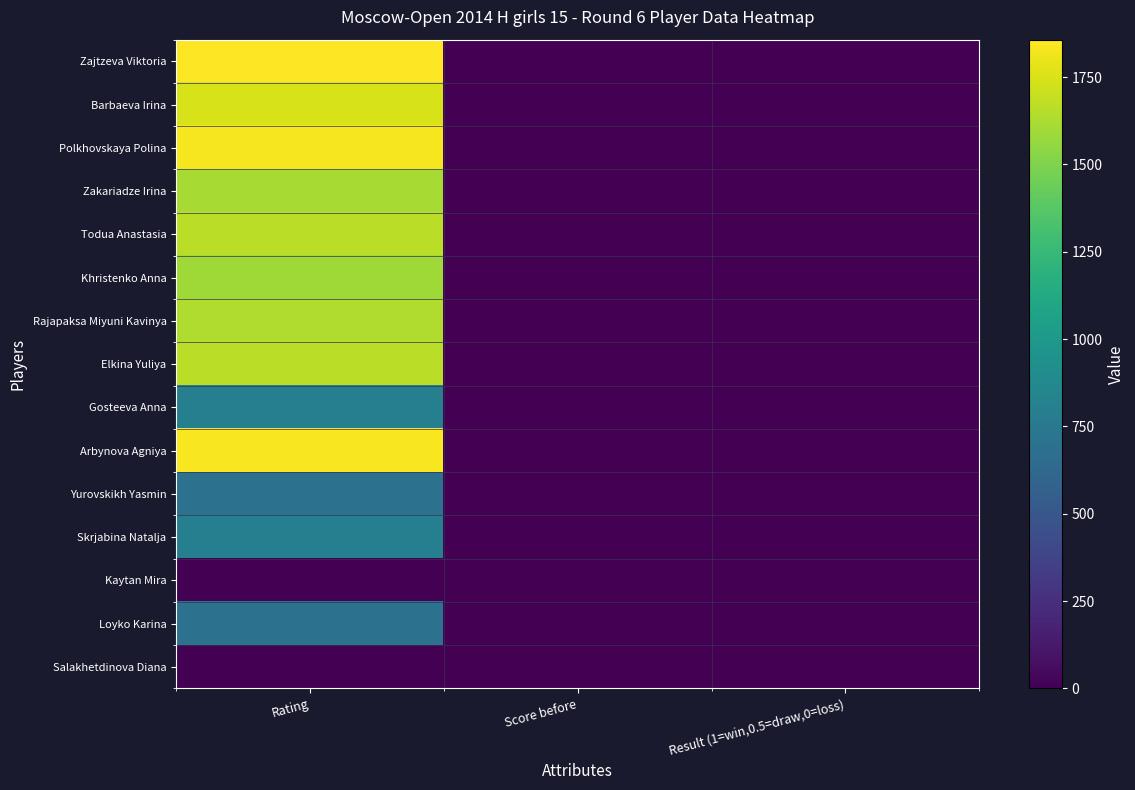

Reading left to right, extract all data points from this chart.

Zajtzeva Viktoria: Rating=1857.0	Score before=5.0	Result (1=win,0.5=draw,0=loss)=0.0
Barbaeva Irina: Rating=1746.0	Score before=3.5	Result (1=win,0.5=draw,0=loss)=0.5
Polkhovskaya Polina: Rating=1828.0	Score before=3.5	Result (1=win,0.5=draw,0=loss)=0.5
Zakariadze Irina: Rating=1611.0	Score before=3.0	Result (1=win,0.5=draw,0=loss)=0.0
Todua Anastasia: Rating=1665.0	Score before=3.0	Result (1=win,0.5=draw,0=loss)=0.0
Khristenko Anna: Rating=1595.0	Score before=3.0	Result (1=win,0.5=draw,0=loss)=0.0
Rajapaksa Miyuni Kavinya: Rating=1635.0	Score before=2.5	Result (1=win,0.5=draw,0=loss)=1.0
Elkina Yuliya: Rating=1663.0	Score before=2.5	Result (1=win,0.5=draw,0=loss)=0.5
Gosteeva Anna: Rating=800.0	Score before=2.0	Result (1=win,0.5=draw,0=loss)=1.0
Arbynova Agniya: Rating=1837.0	Score before=2.0	Result (1=win,0.5=draw,0=loss)=0.0
Yurovskikh Yasmin: Rating=700.0	Score before=2.0	Result (1=win,0.5=draw,0=loss)=0.0
Skrjabina Natalja: Rating=800.0	Score before=2.0	Result (1=win,0.5=draw,0=loss)=1.0
Kaytan Mira: Rating=0.0	Score before=1.0	Result (1=win,0.5=draw,0=loss)=0.0
Loyko Karina: Rating=700.0	Score before=1.0	Result (1=win,0.5=draw,0=loss)=1.0
Salakhetdinova Diana: Rating=0.0	Score before=1.5	Result (1=win,0.5=draw,0=loss)=1.0